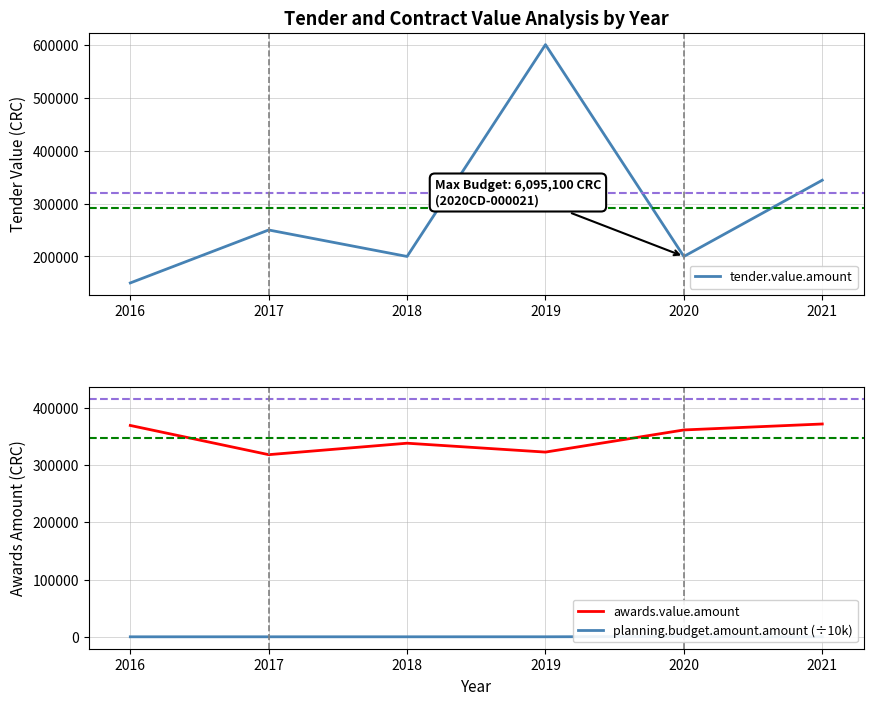

Does the chart have visible grid lines?

Yes